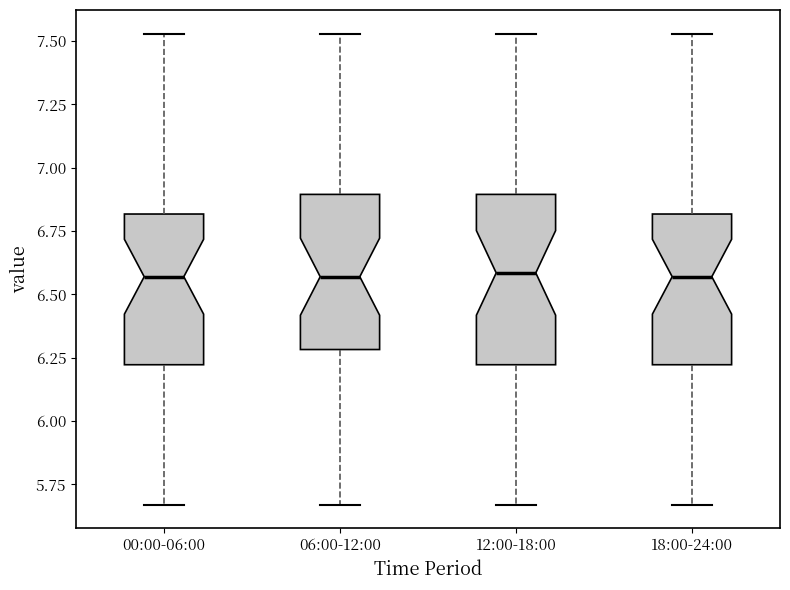

Reading left to right, transcribe this box plot: for each box, give where its median line is, the range the box spans, and where its two whiskers end, as read against the y-axis. The values are not printed on the chart, so give them approximately, as read against the axis.

00:00-06:00: median 6.55, box 6.20 to 6.80, whiskers 5.65 to 7.55
06:00-12:00: median 6.55, box 6.30 to 6.90, whiskers 5.65 to 7.55
12:00-18:00: median 6.60, box 6.20 to 6.90, whiskers 5.65 to 7.55
18:00-24:00: median 6.55, box 6.20 to 6.80, whiskers 5.65 to 7.55